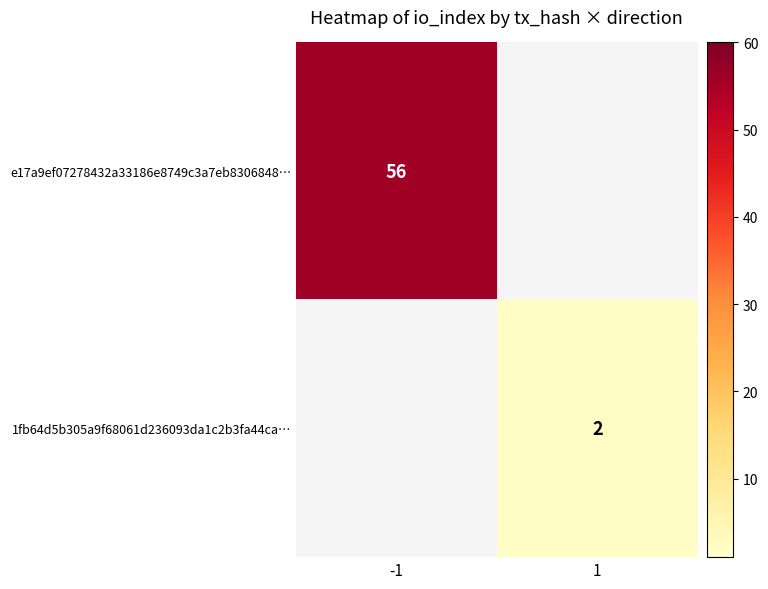

Is it true that 1fb64d5b305a9f68061d236093da1c2b3fa44ca… equals 2 at 1?

True